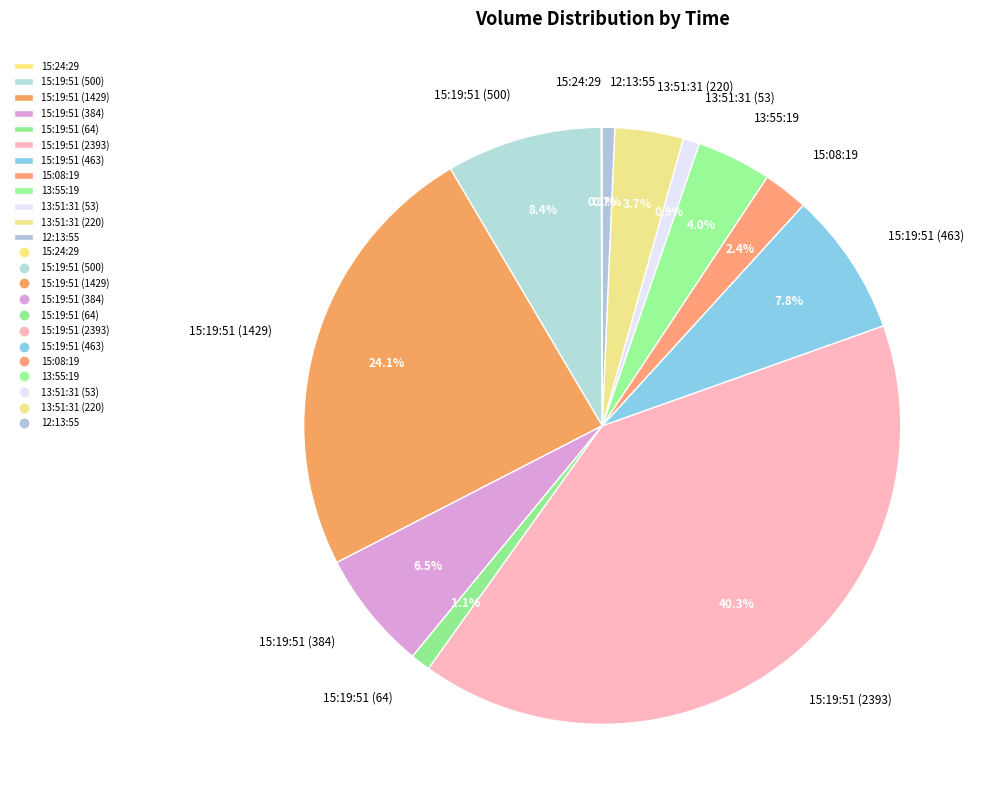

Is there any slice that represents more than half of the pie?

No